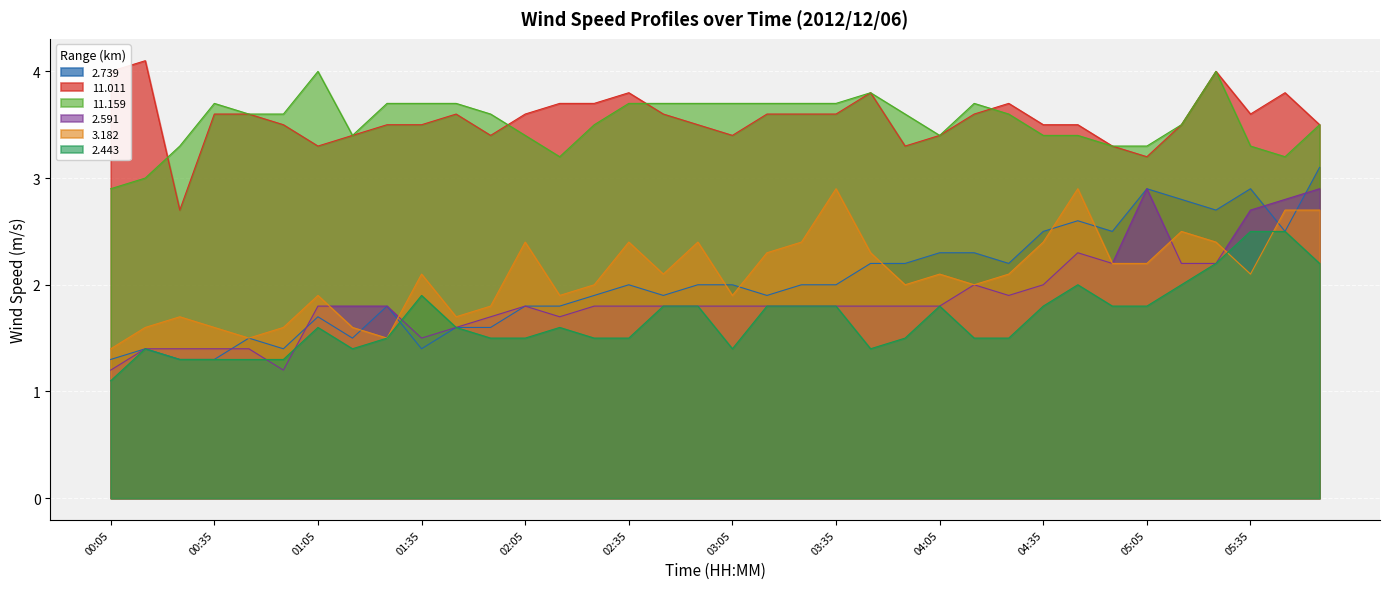

True or false: 11.159 has more than 0 points higher than both neighbors.

True